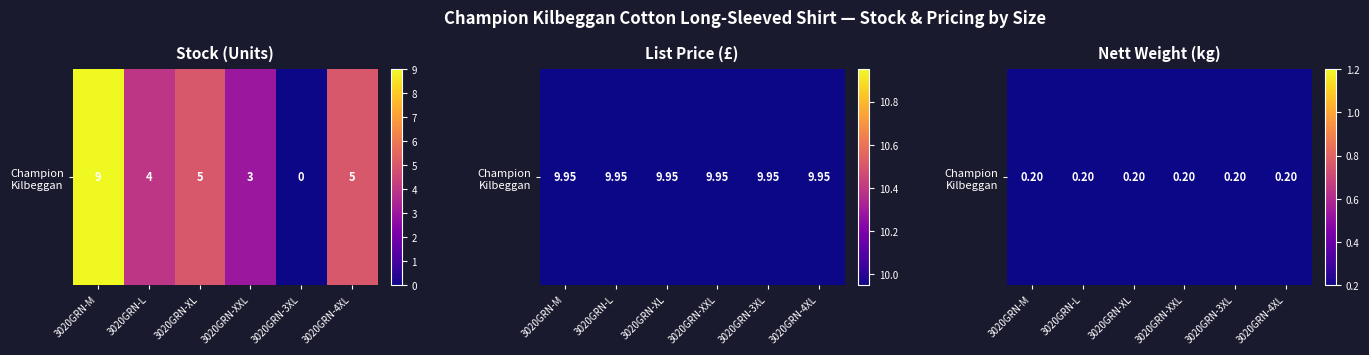

At how many categories does at least one series exceed 9?

6